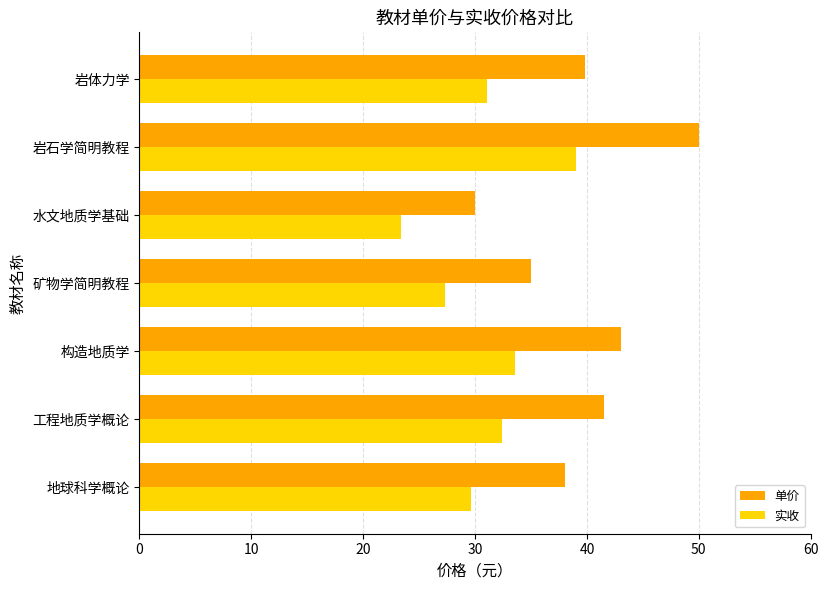

List the labels in order of 实收 value, largest first.

岩石学简明教程, 构造地质学, 工程地质学概论, 岩体力学, 地球科学概论, 矿物学简明教程, 水文地质学基础